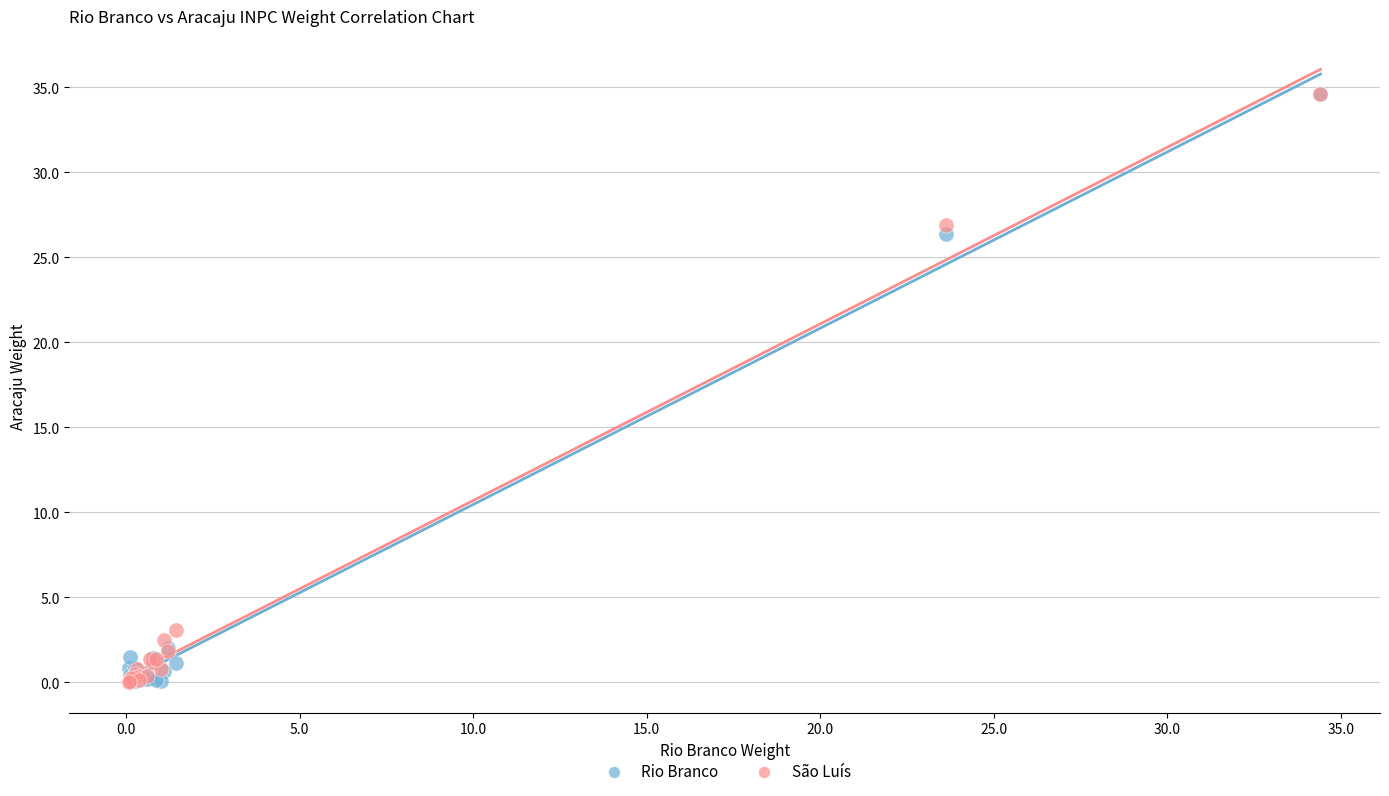

What are all the series names shown in the legend?

Rio Branco, São Luís